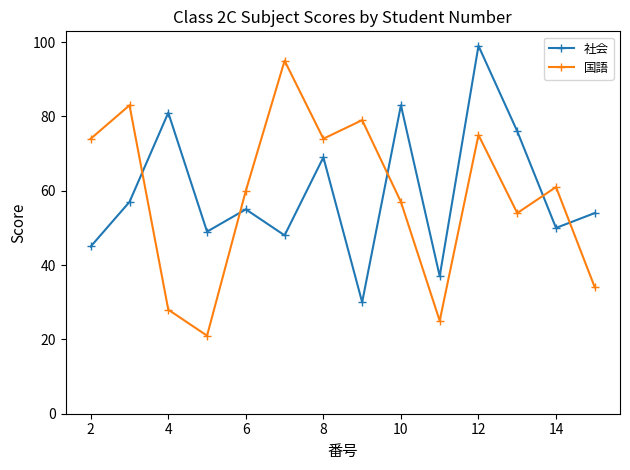

What are all the series names shown in the legend?

社会, 国語